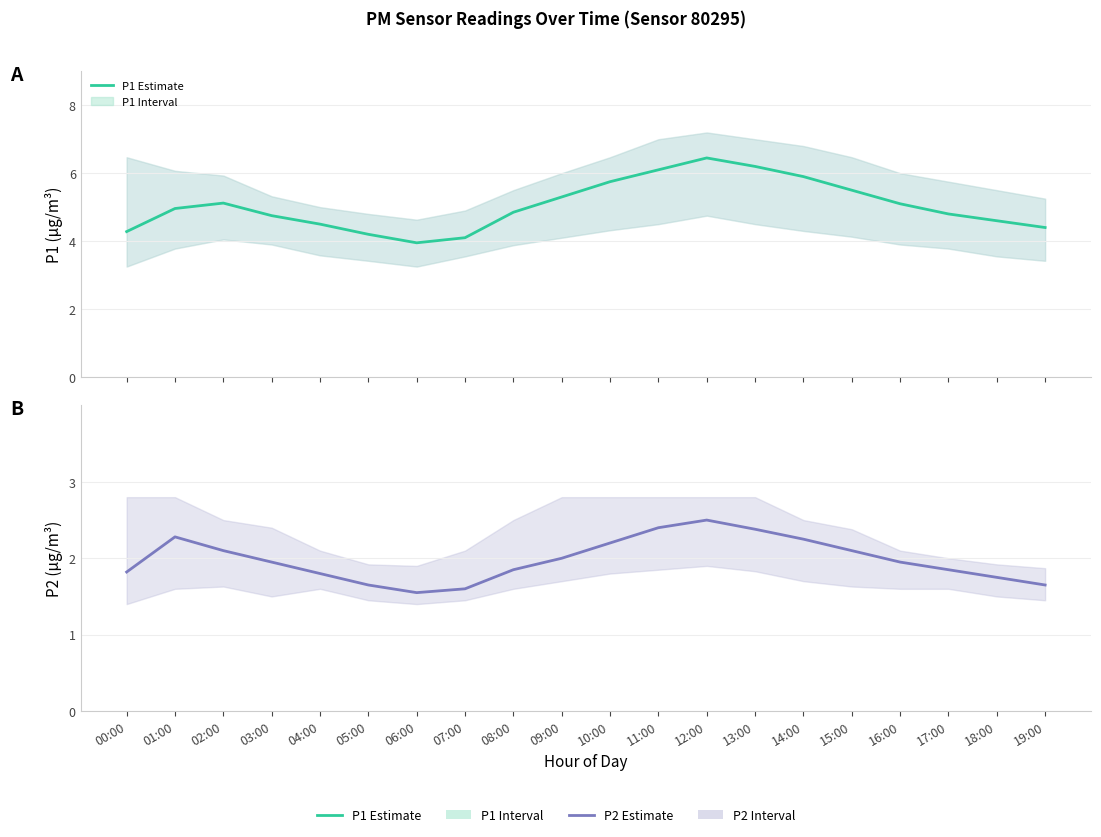

Does the chart have visible grid lines?

Yes